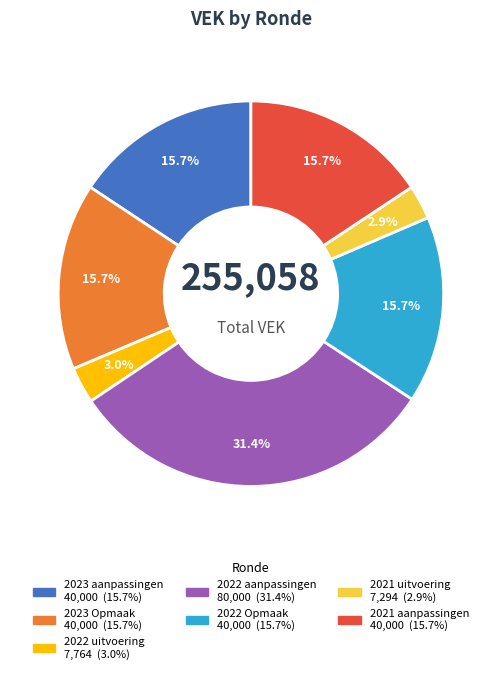

Is there a majority slice in this chart?

No